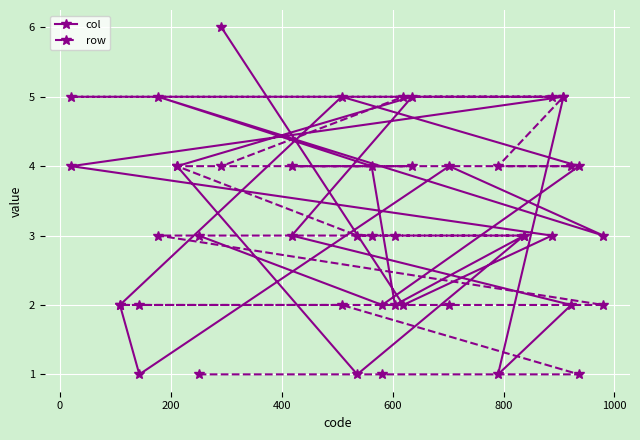

List the series in order of their peak value, highest first.

col, row